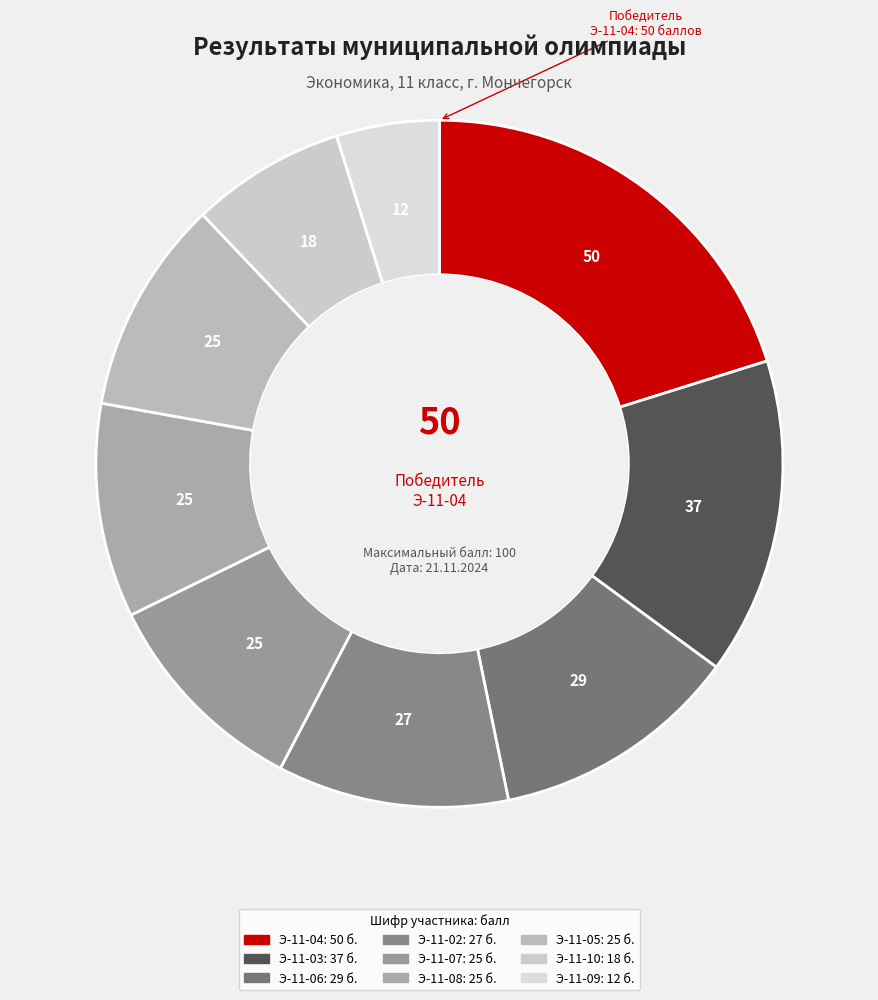

Which has a higher value, Э-11-06 or Э-11-02?

Э-11-06